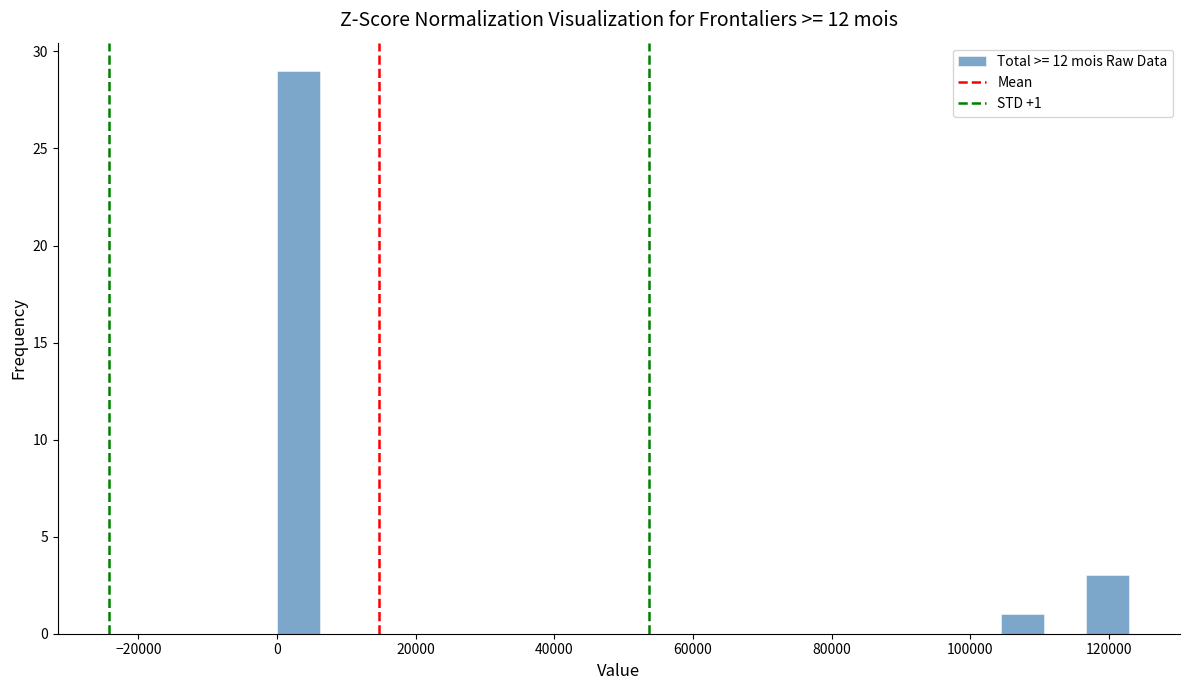

Around what value on the x-axis is the tallest bar? Give the approximate position of its centre, as read against the axis.

4000